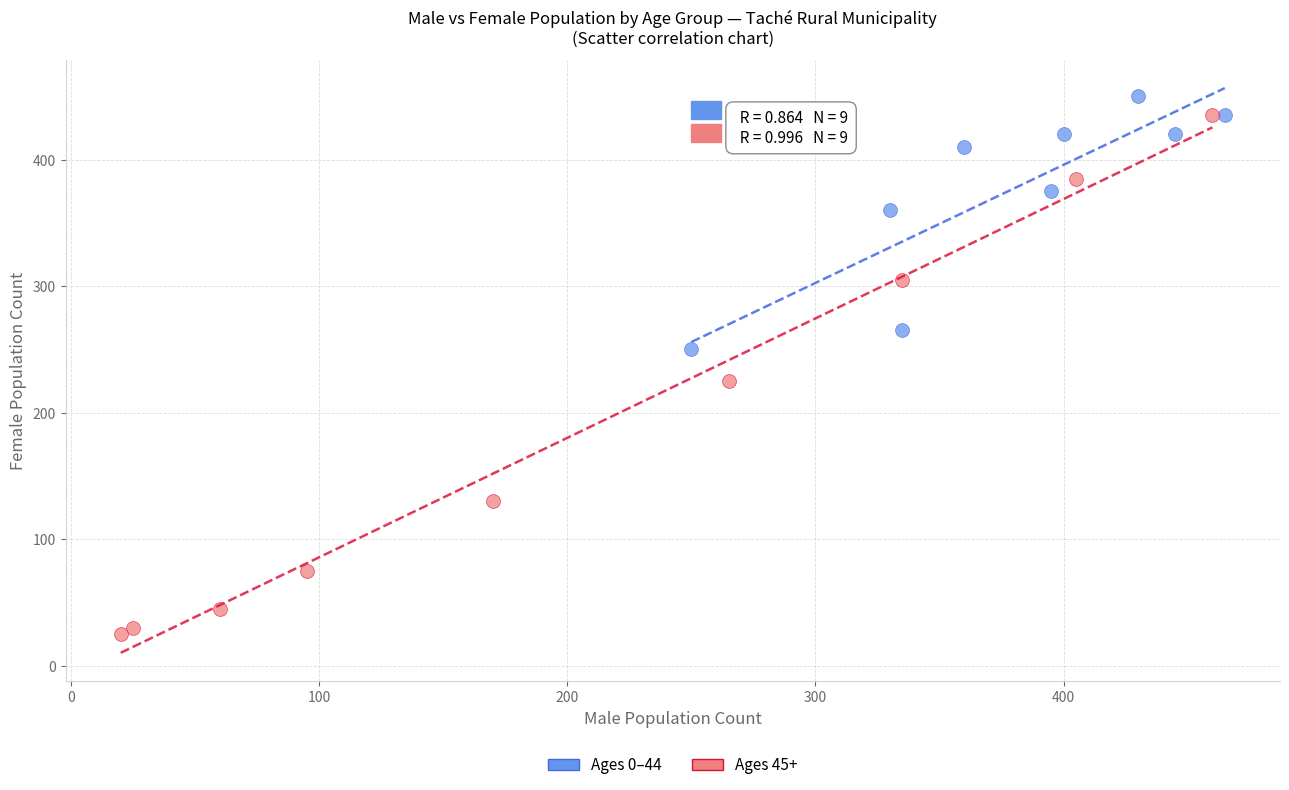

Which series contains the lowest Y value?

Ages 45+